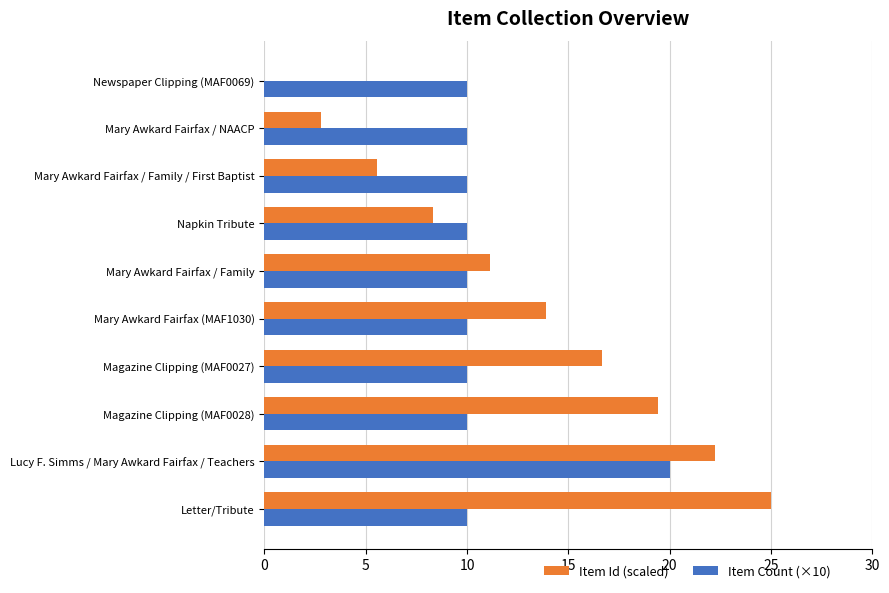

How many values in Item Id (scaled) are above zero?

9